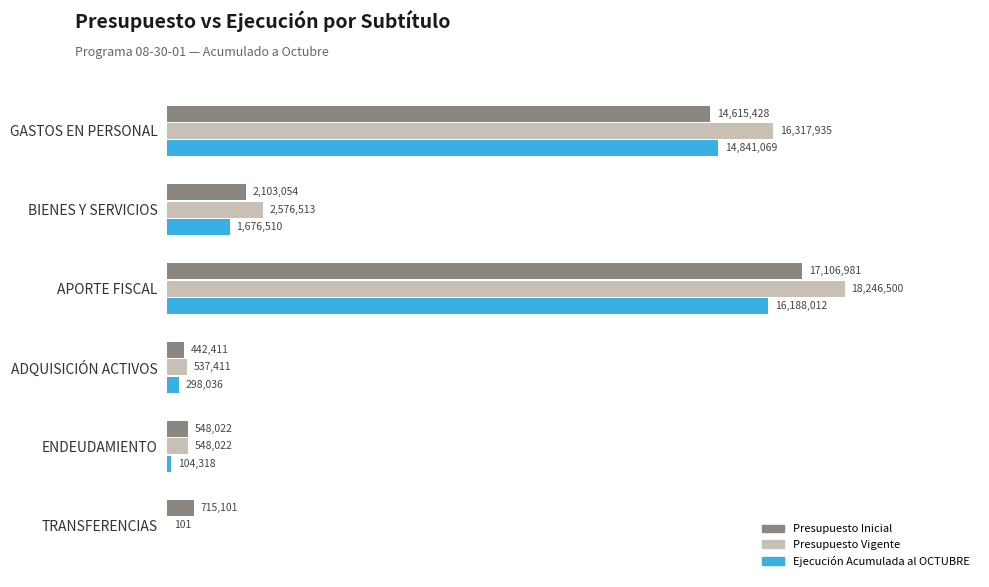

Reading left to right, extract all data points from this chart.

Presupuesto Inicial: 14615428	2103054	17106981	442411	548022	715101
Presupuesto Vigente: 16317935	2576513	18246500	537411	548022	101
Ejecución Acumulada al OCTUBRE: 14841069	1676510	16188012	298036	104318	0